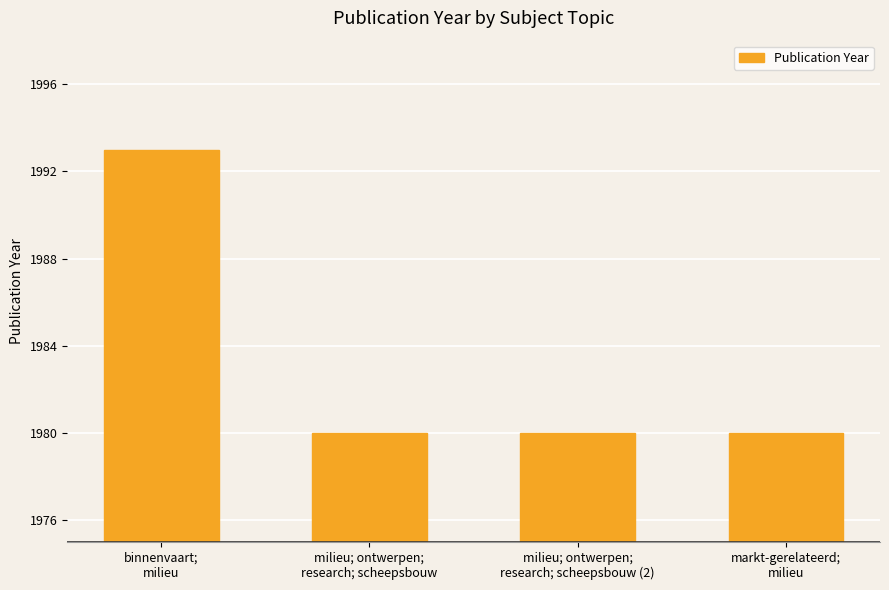

The value at milieu; ontwerpen;
research; scheepsbouw (2) is 1980. True or false?

True